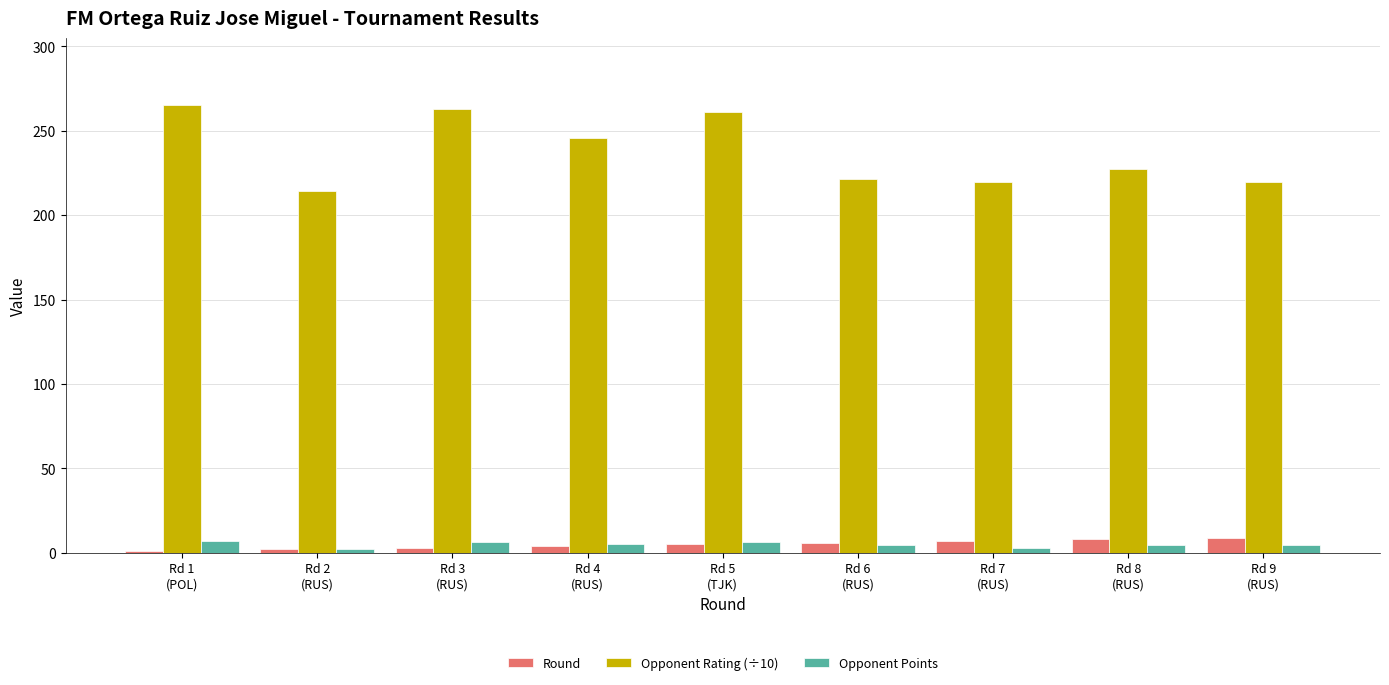

What is the label of the 1st bar from the right?

Rd 9
(RUS)